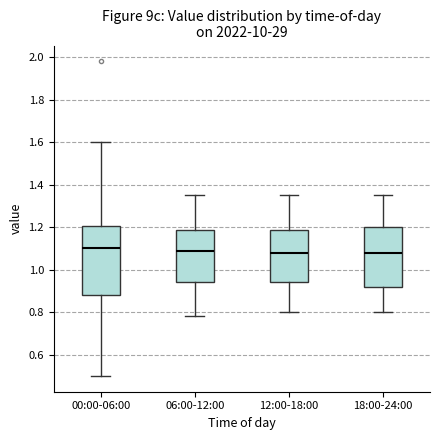

Reading left to right, read every box against the y-axis: the position of its median line, the range the box covers, and the ends of its whiskers. The values are not printed on the chart, so give them approximately, as read against the axis.

00:00-06:00: median 1.10, box 0.88 to 1.20, whiskers 0.50 to 1.60
06:00-12:00: median 1.10, box 0.94 to 1.18, whiskers 0.78 to 1.36
12:00-18:00: median 1.08, box 0.94 to 1.18, whiskers 0.80 to 1.36
18:00-24:00: median 1.08, box 0.92 to 1.20, whiskers 0.80 to 1.36